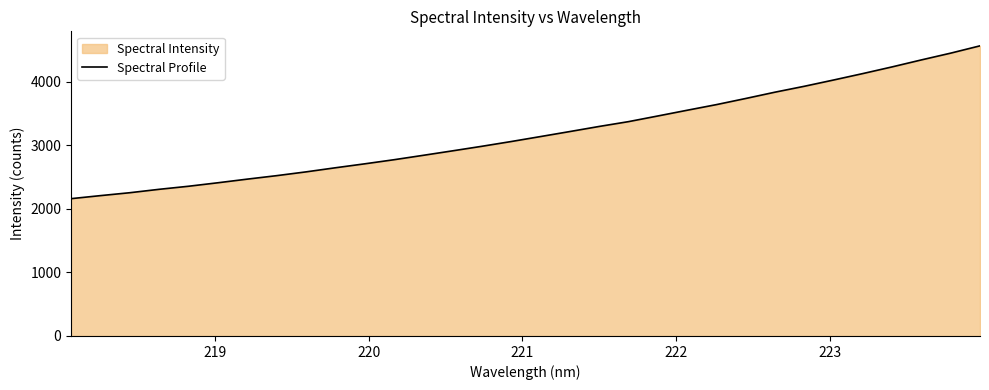

What is the minimum value shown in the chart?

2159.4